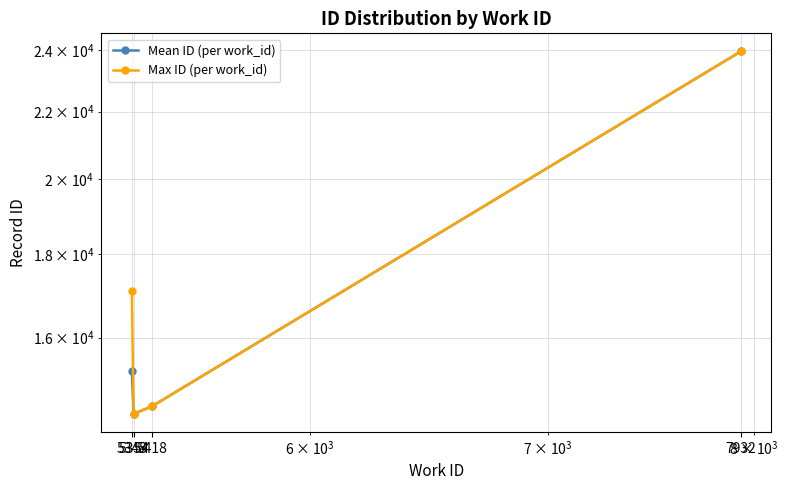

Reading left to right, extract all data points from this chart.

Mean ID (per work_id): 5348=15257.0	5354=14367.4	5418=14522.0	7932=23943.0
Max ID (per work_id): 5348=17094.0	5354=14370.0	5418=14522.0	7932=23943.0